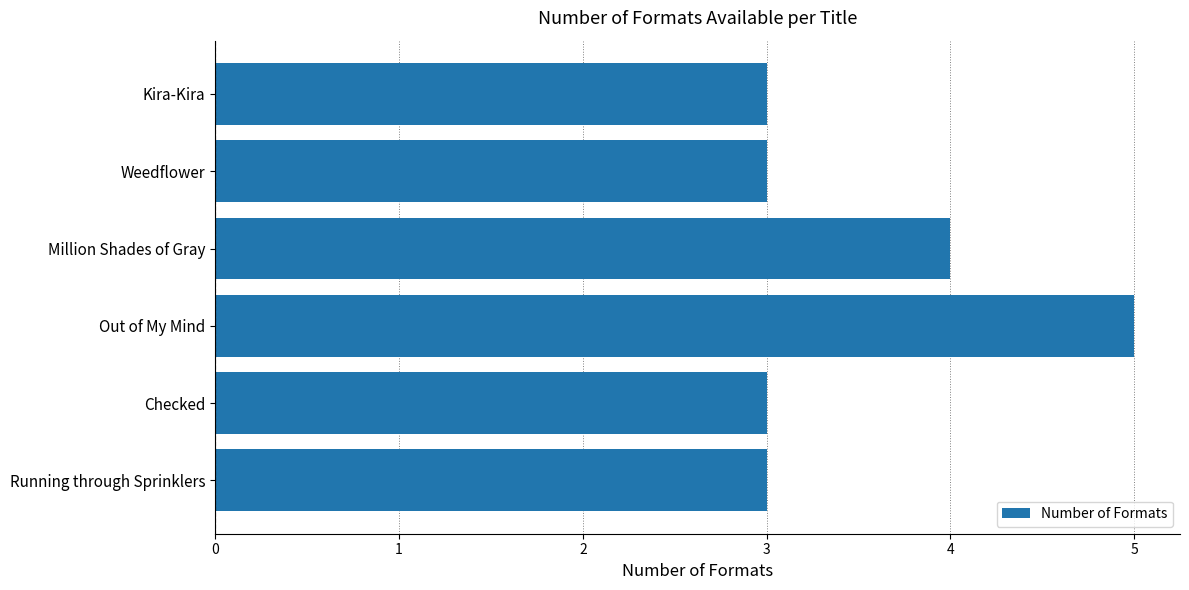

What is the difference between the maximum and minimum values?

2